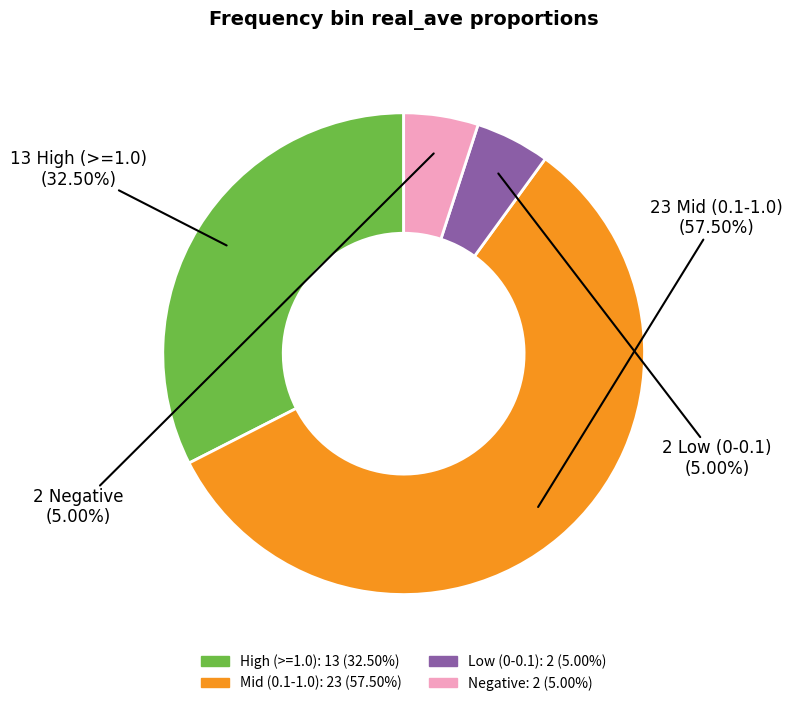

How many segments does this pie chart have?

4